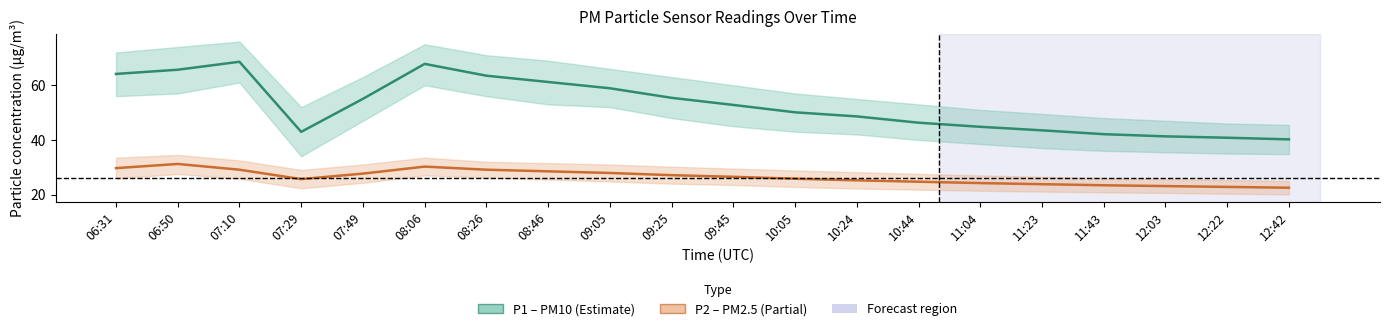

Is it true that P1 (PM10) equals 43.0 at 07:29?

True